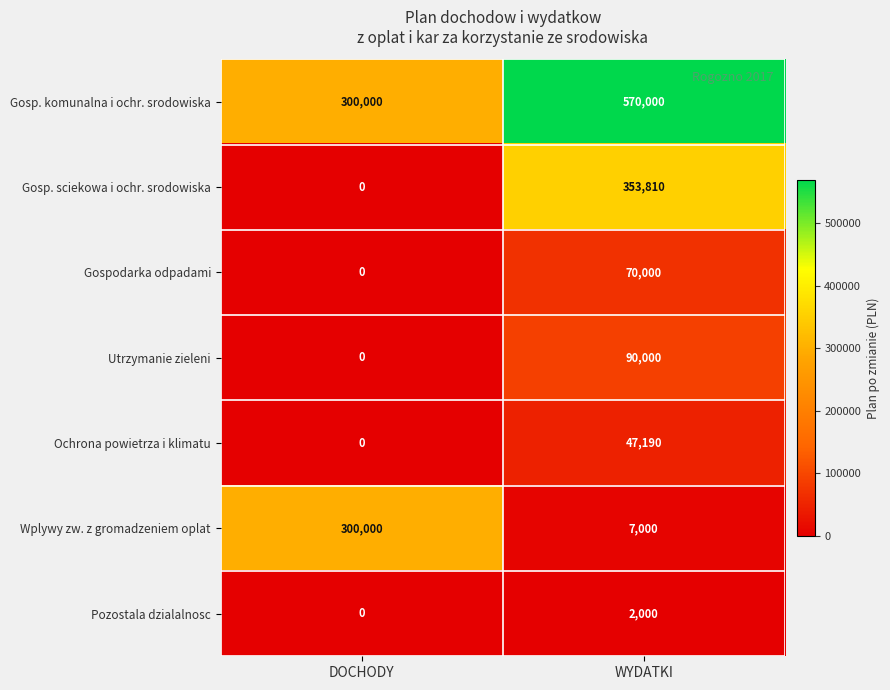

The value of Gosp. sciekowa i ochr. srodowiska at WYDATKI is 131038. True or false?

False